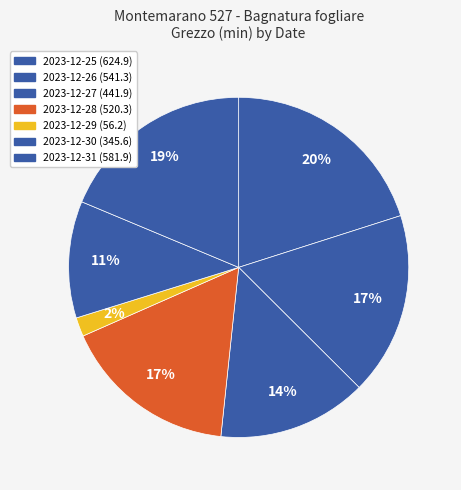

Count the number of slices in the pie.

7